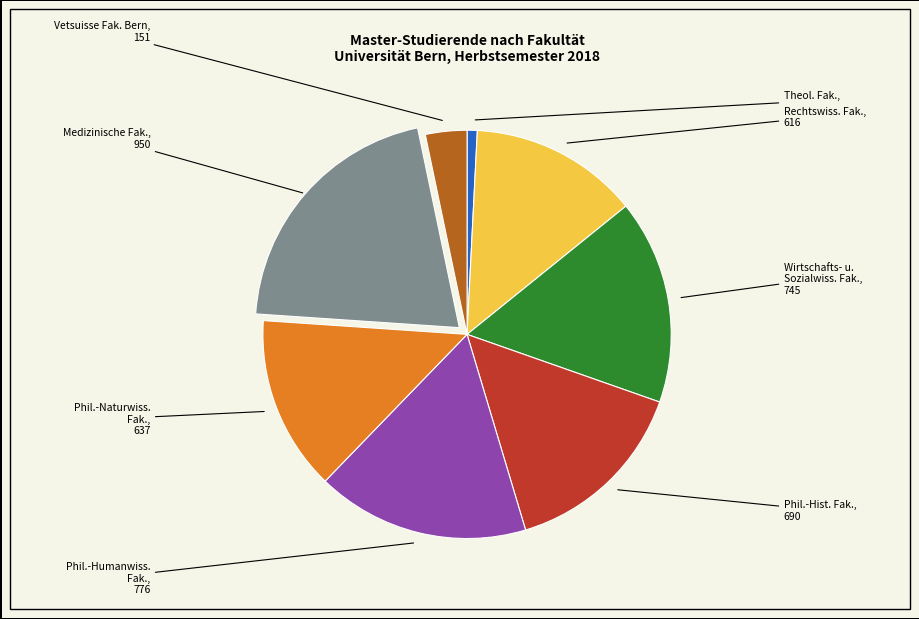

Is there any slice that represents more than half of the pie?

No